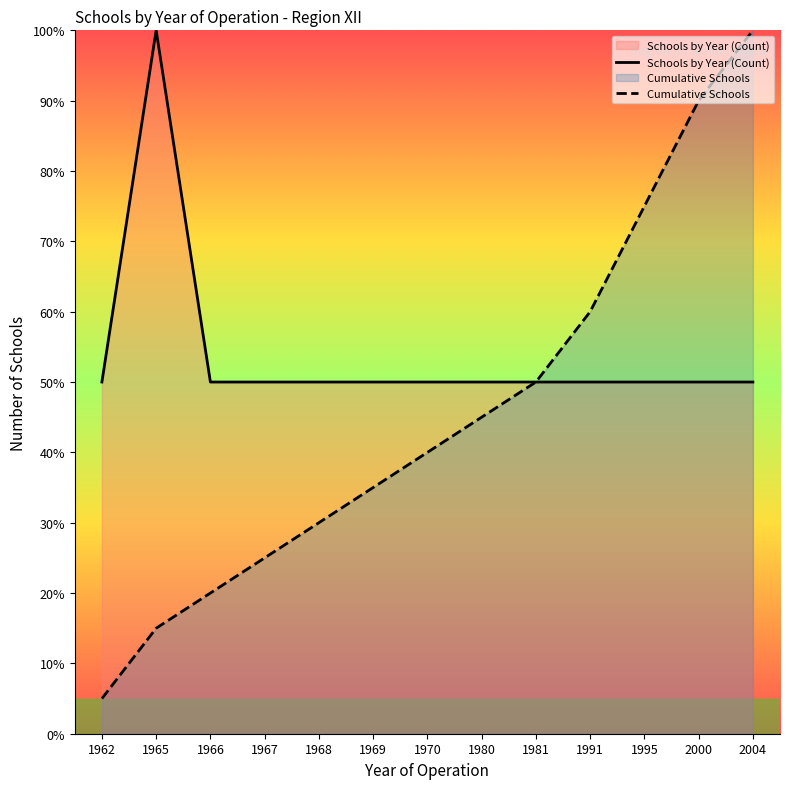

True or false: Schools by Year (Count) has more than 2 points higher than both neighbors.

False